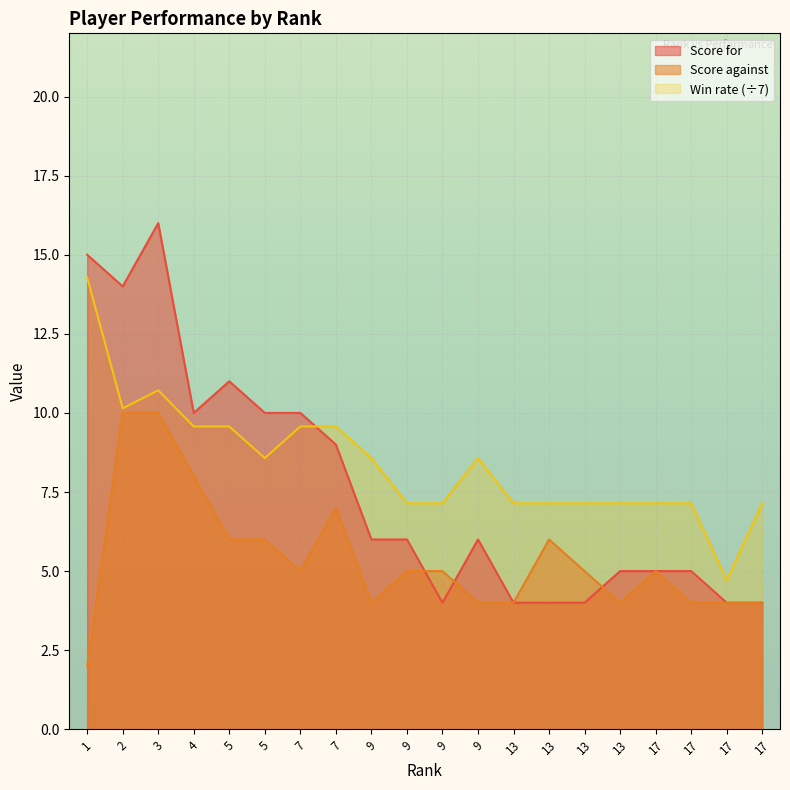

How many intersections are there between Score against and Score for?

3